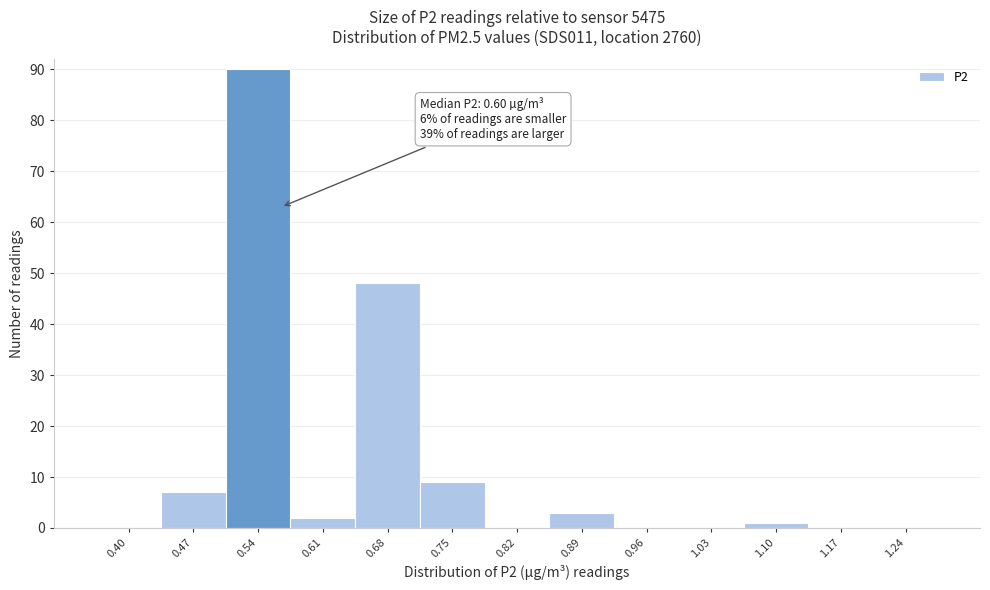

Reading right to left, extract all data points from this chart.

1.24=0	1.17=0	1.10=1	1.03=0	0.96=0	0.89=3	0.82=0	0.75=9	0.68=48	0.61=2	0.54=90	0.47=7	0.40=0